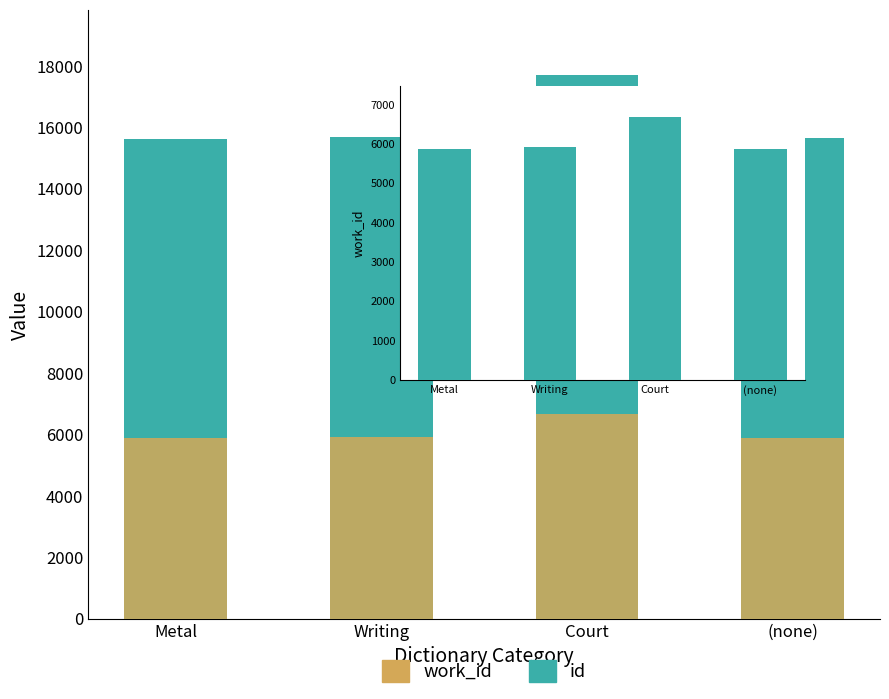

The work_id series shows 6678 at Court. True or false?

True